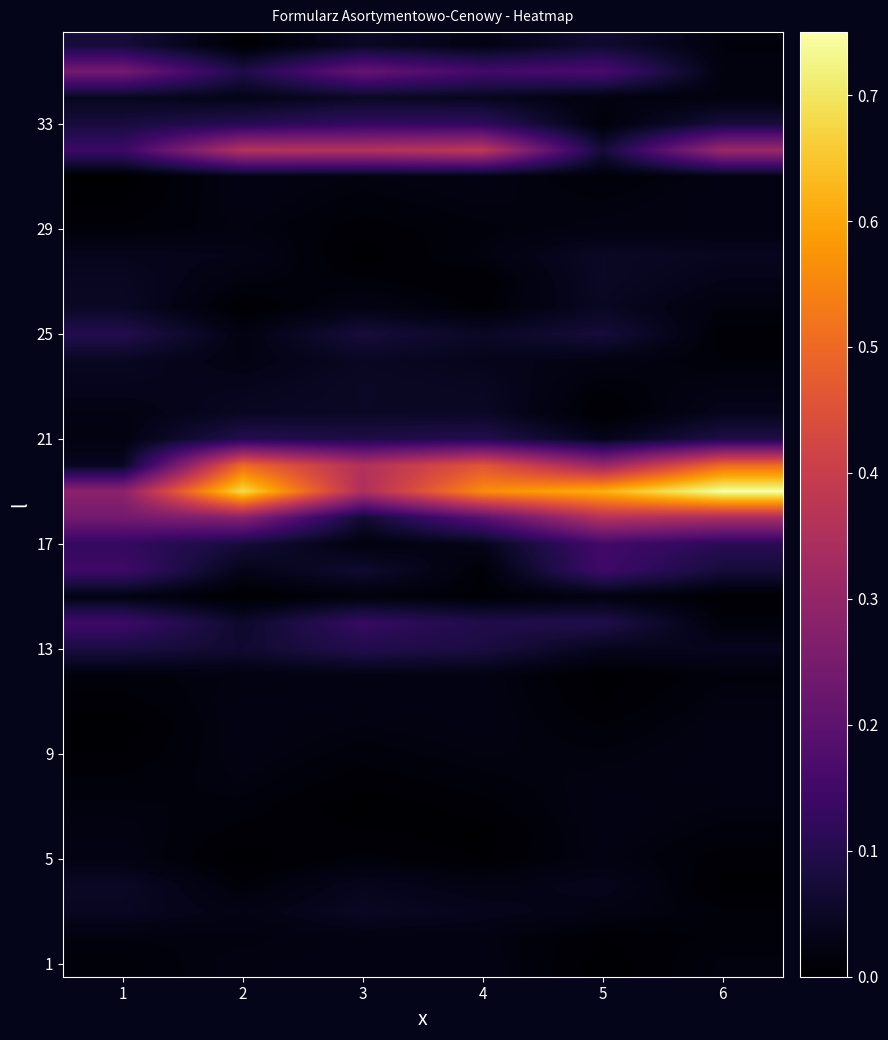

Which category has the highest value across all series?

6